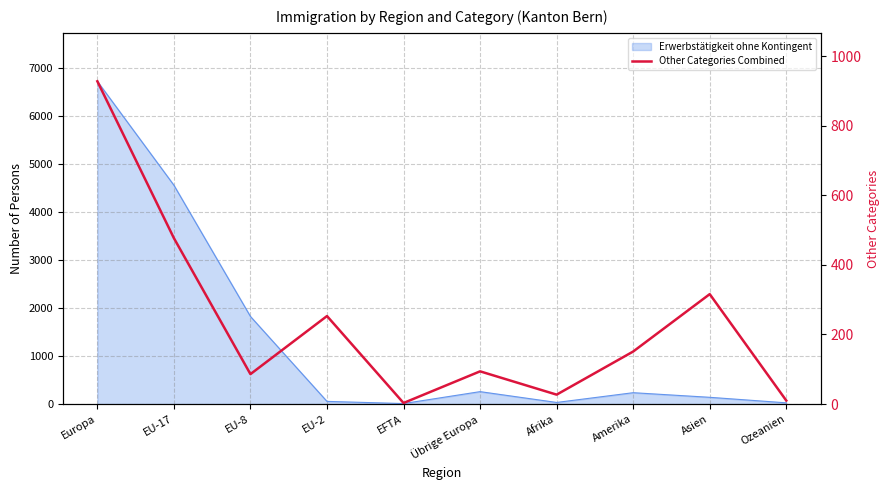

True or false: the data has more than 2 interior local peaks.

True